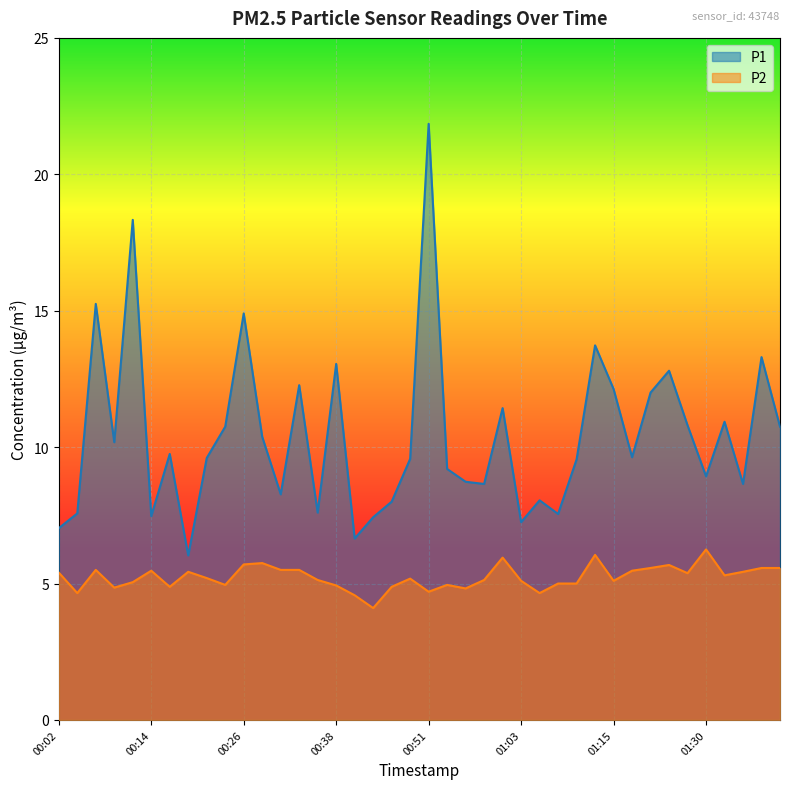

What is the difference between the P1 values at 00:07 and 00:26?

0.3